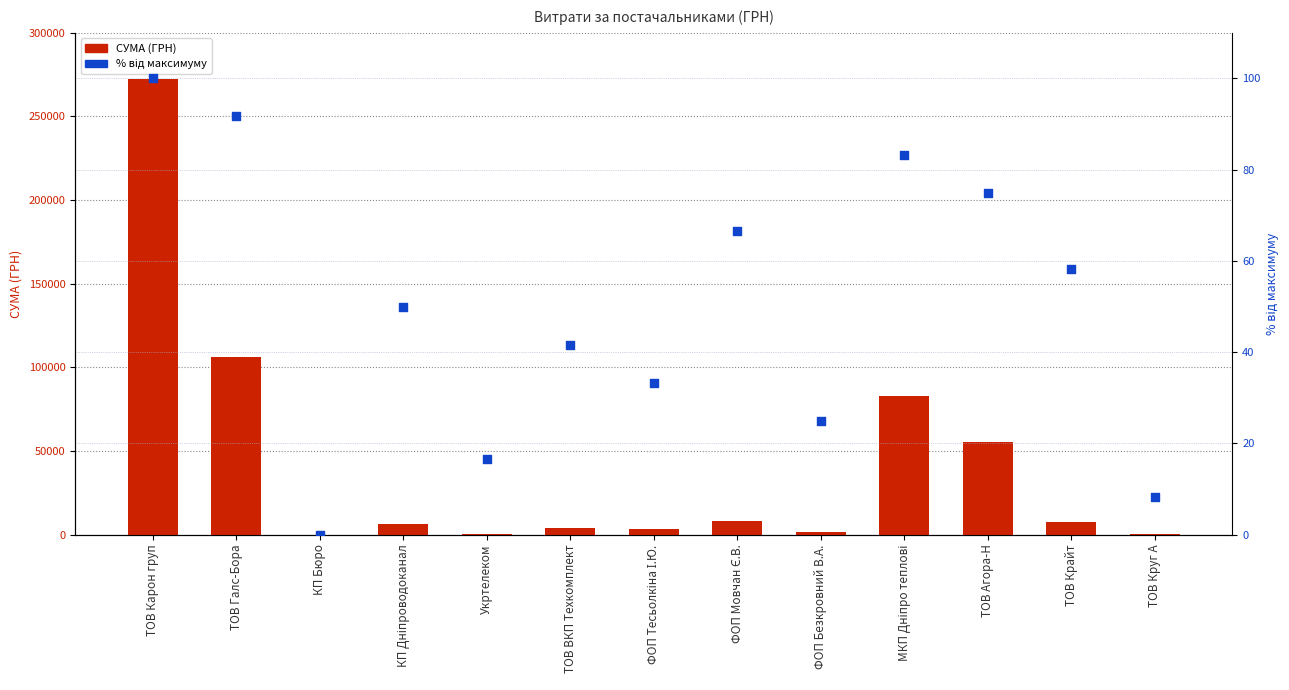

Is the value of % від максимуму at ТОВ Крайт greater than the value of СУМА (ГРН) at ТОВ Крайт?

No